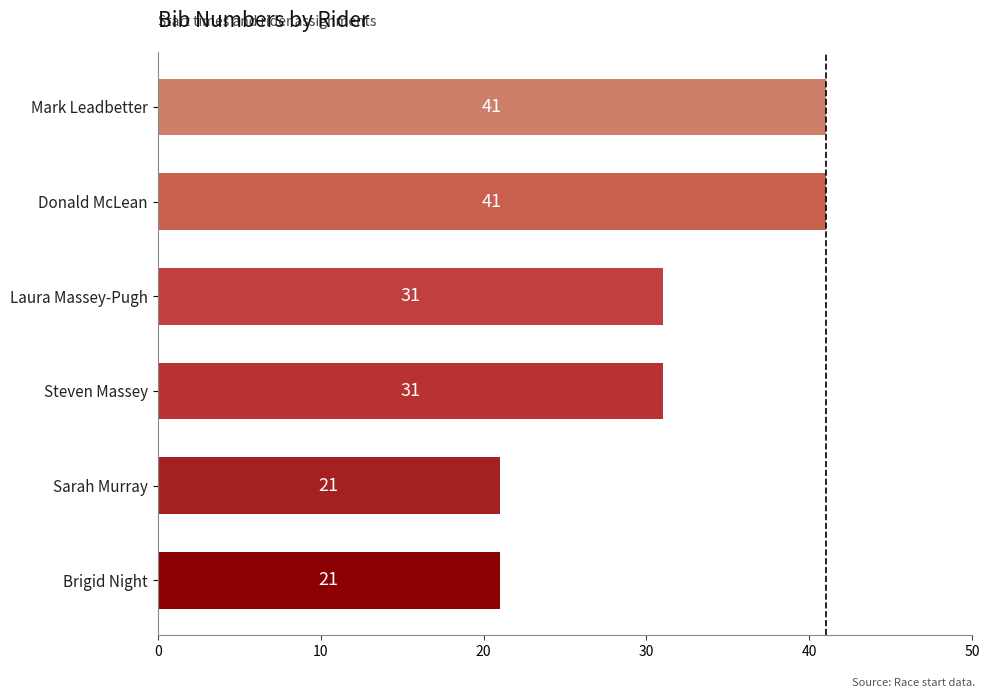

Reading bottom to top, list all the values displayed in this chart.

21	21	31	31	41	41